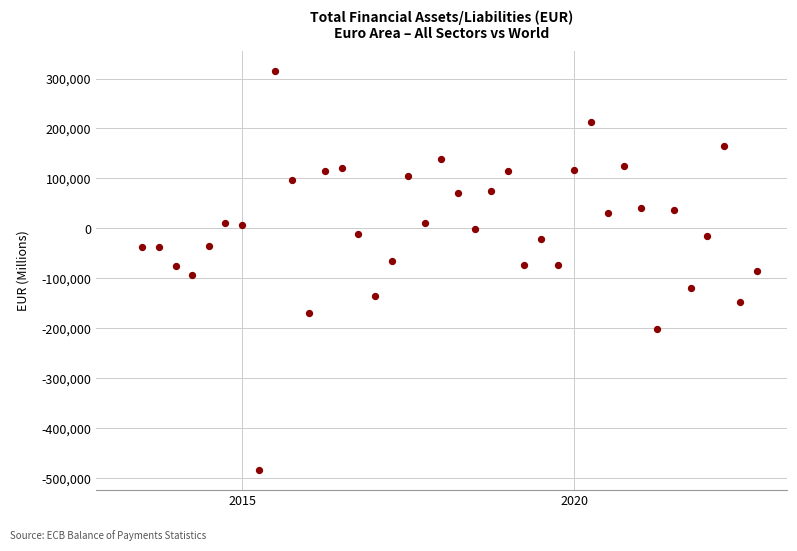

What is the range of Y values (max minus min)?

798815.0